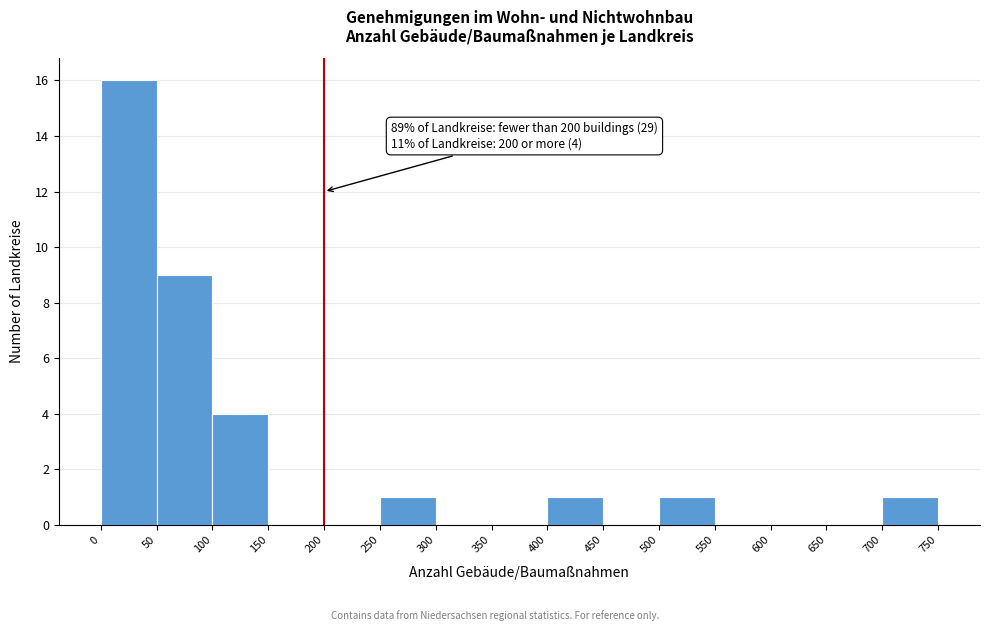

Over which range of the x-axis is the bar tallest?

0 to 50